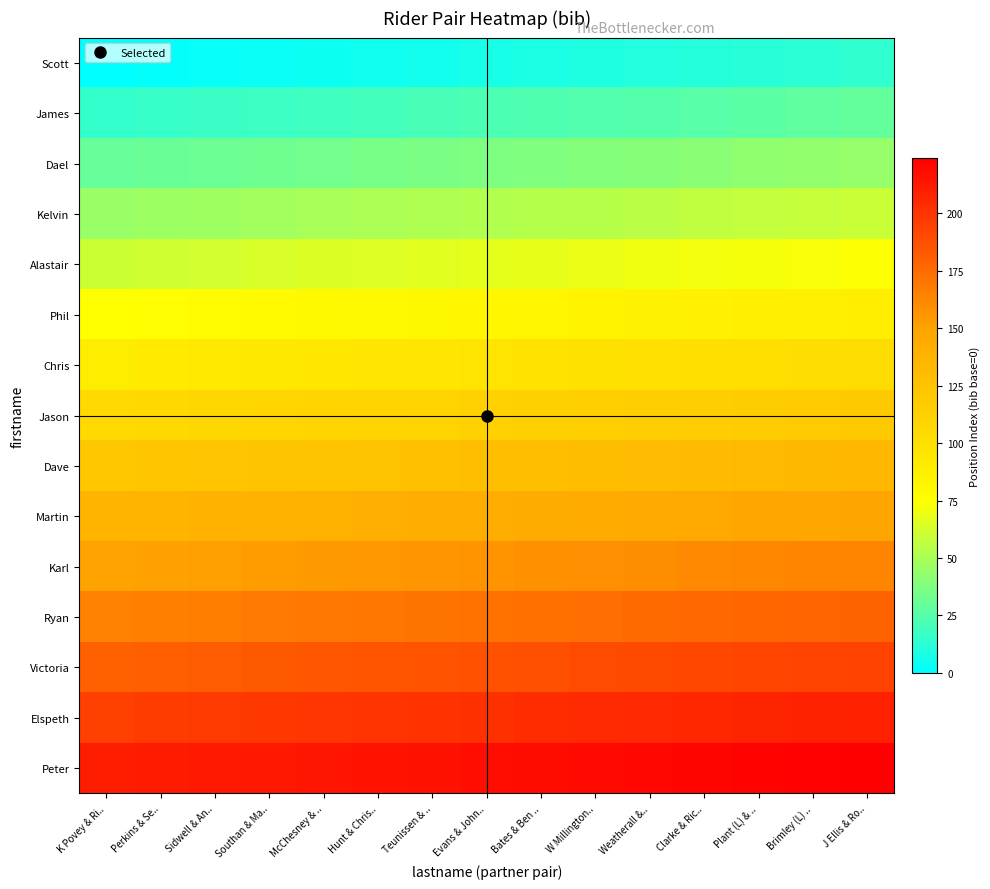

What is the total value across all series at Evans & John..?

1680